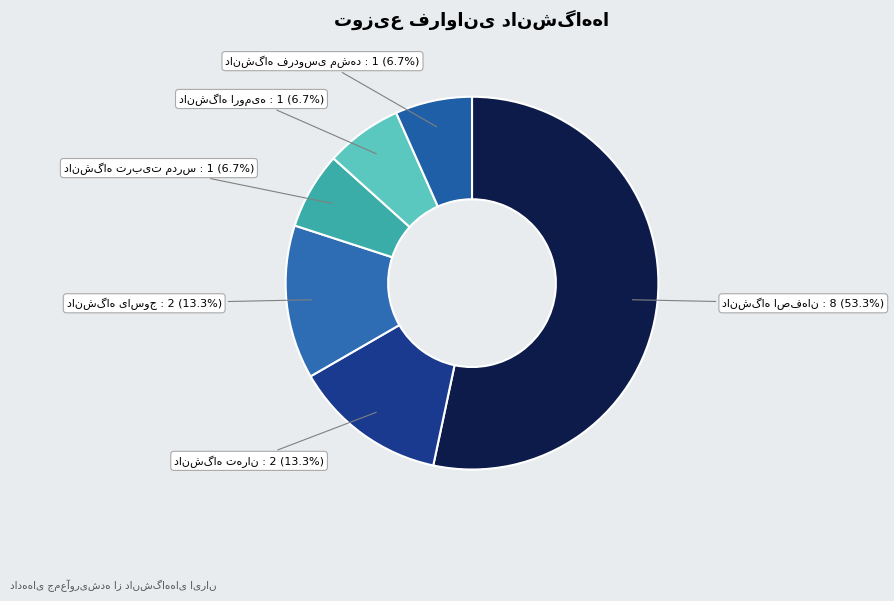

Is there a majority slice in this chart?

Yes